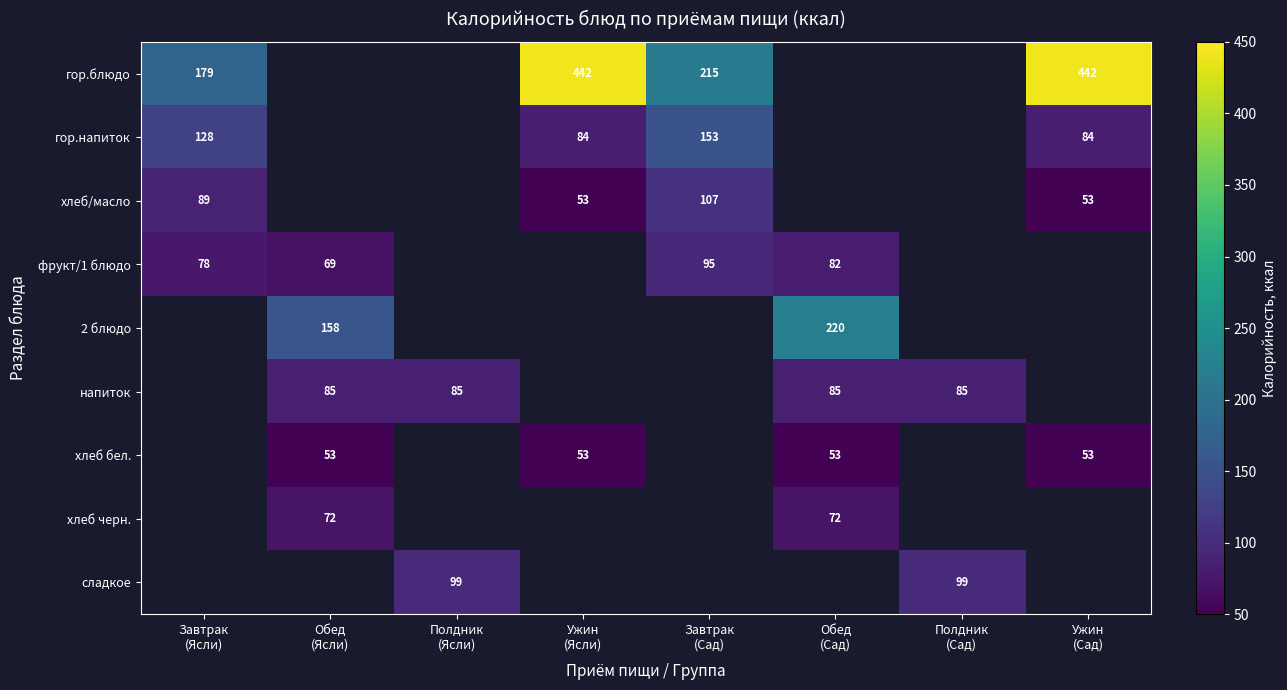

What is the difference between the maximum and minimum values in the хлеб/масло series?

53.7